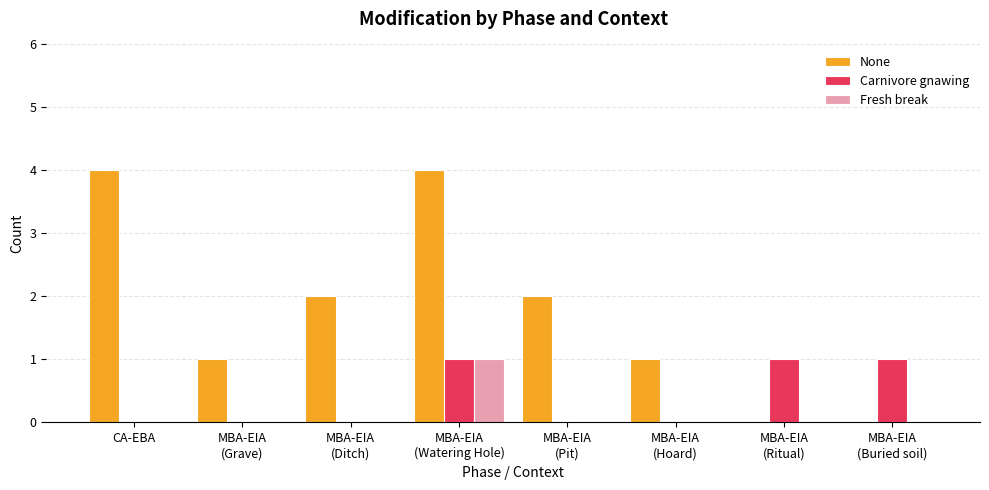

Reading left to right, list all the values displayed in this chart.

None: CA-EBA=4	MBA-EIA
(Grave)=1	MBA-EIA
(Ditch)=2	MBA-EIA
(Watering Hole)=4	MBA-EIA
(Pit)=2	MBA-EIA
(Hoard)=1	MBA-EIA
(Ritual)=0	MBA-EIA
(Buried soil)=0
Carnivore gnawing: CA-EBA=0	MBA-EIA
(Grave)=0	MBA-EIA
(Ditch)=0	MBA-EIA
(Watering Hole)=1	MBA-EIA
(Pit)=0	MBA-EIA
(Hoard)=0	MBA-EIA
(Ritual)=1	MBA-EIA
(Buried soil)=1
Fresh break: CA-EBA=0	MBA-EIA
(Grave)=0	MBA-EIA
(Ditch)=0	MBA-EIA
(Watering Hole)=1	MBA-EIA
(Pit)=0	MBA-EIA
(Hoard)=0	MBA-EIA
(Ritual)=0	MBA-EIA
(Buried soil)=0